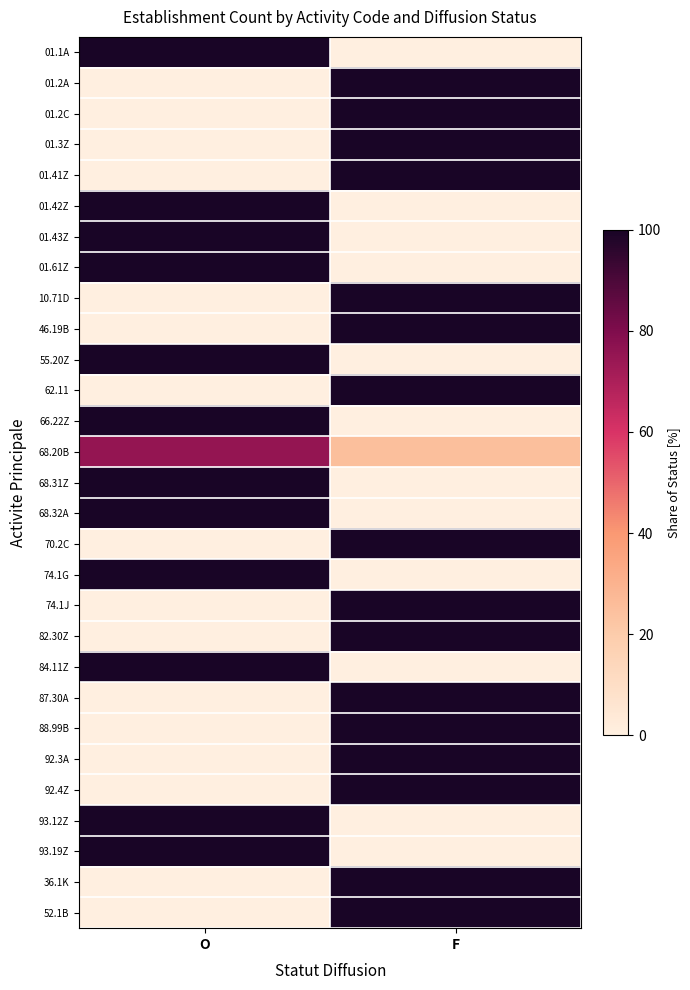

What is the greatest value displayed?

100